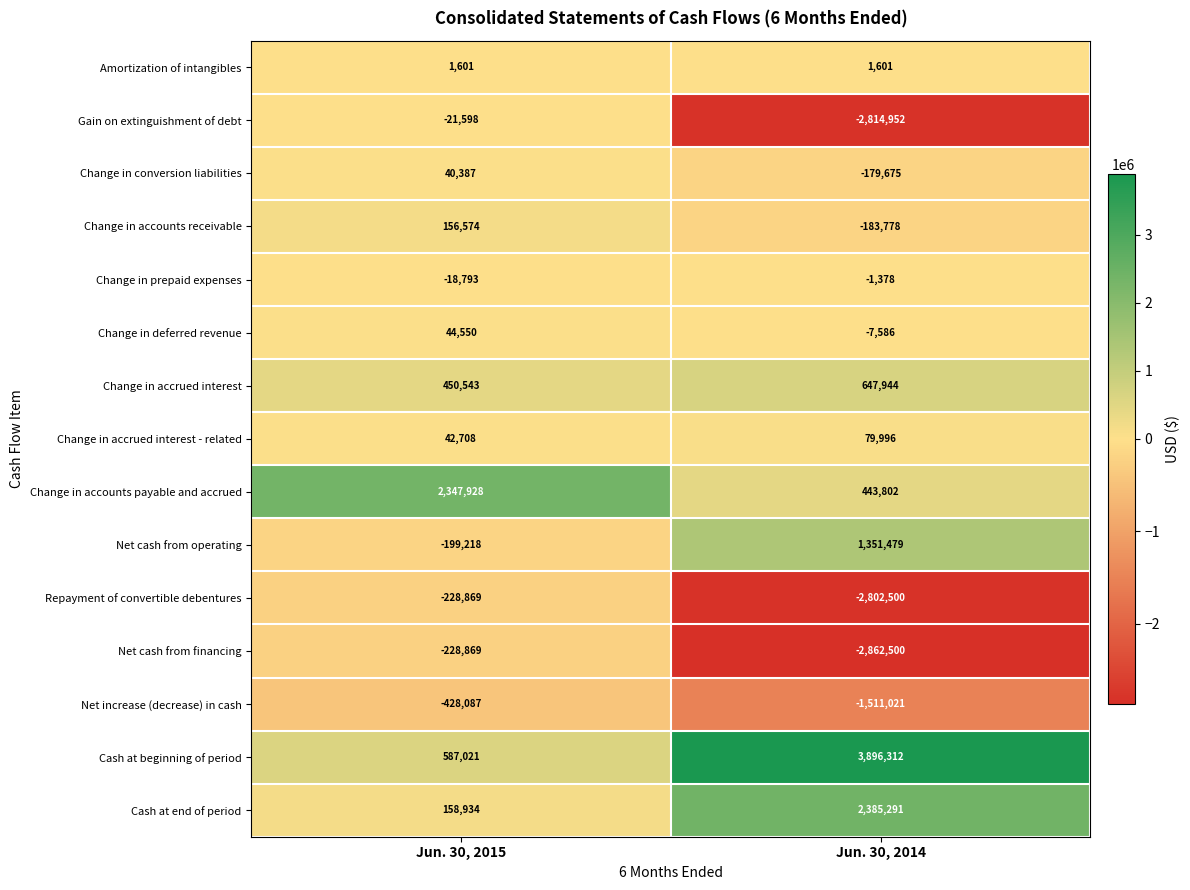

Reading left to right, extract all data points from this chart.

Amortization of intangibles: 1601	1601
Gain on extinguishment of debt: -21598	-2814952
Change in conversion liabilities: 40387	-179675
Change in accounts receivable: 156574	-183778
Change in prepaid expenses: -18793	-1378
Change in deferred revenue: 44550	-7586
Change in accrued interest: 450543	647944
Change in accrued interest - related: 42708	79996
Change in accounts payable and accrued: 2347928	443802
Net cash from operating: -199218	1351479
Repayment of convertible debentures: -228869	-2802500
Net cash from financing: -228869	-2862500
Net increase (decrease) in cash: -428087	-1511021
Cash at beginning of period: 587021	3896312
Cash at end of period: 158934	2385291